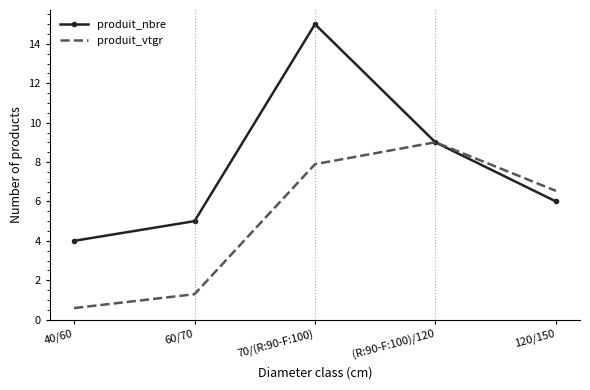

Read the produit_nbre value at 60/70.

5.0